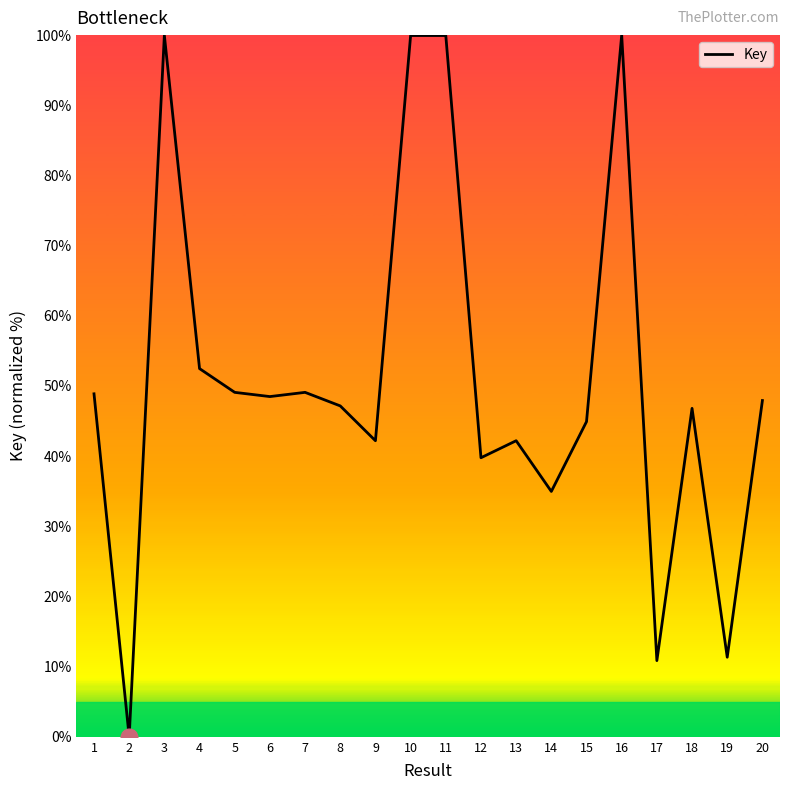

What value does the data have at 13?

42.2